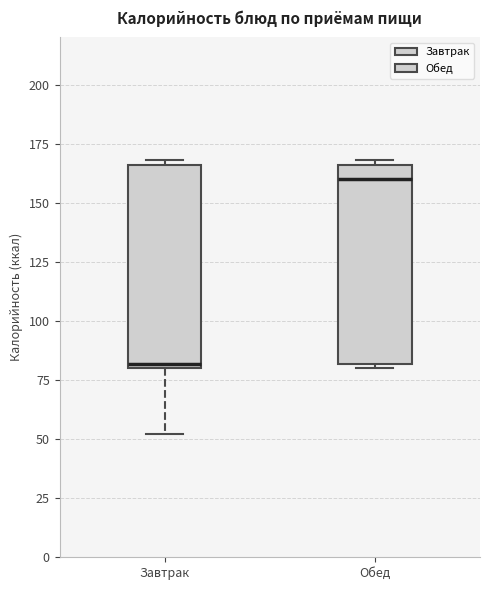

Reading left to right, read every box against the y-axis: the position of its median line, the range the box covers, and the ends of its whiskers. The values are not printed on the chart, so give them approximately, as read against the axis.

Завтрак: median 80 (just above the box's lower edge), box 80 to 165, whiskers 50 to 170
Обед: median 160, box 80 to 165, whiskers 80 (just below the box's lower edge) to 170